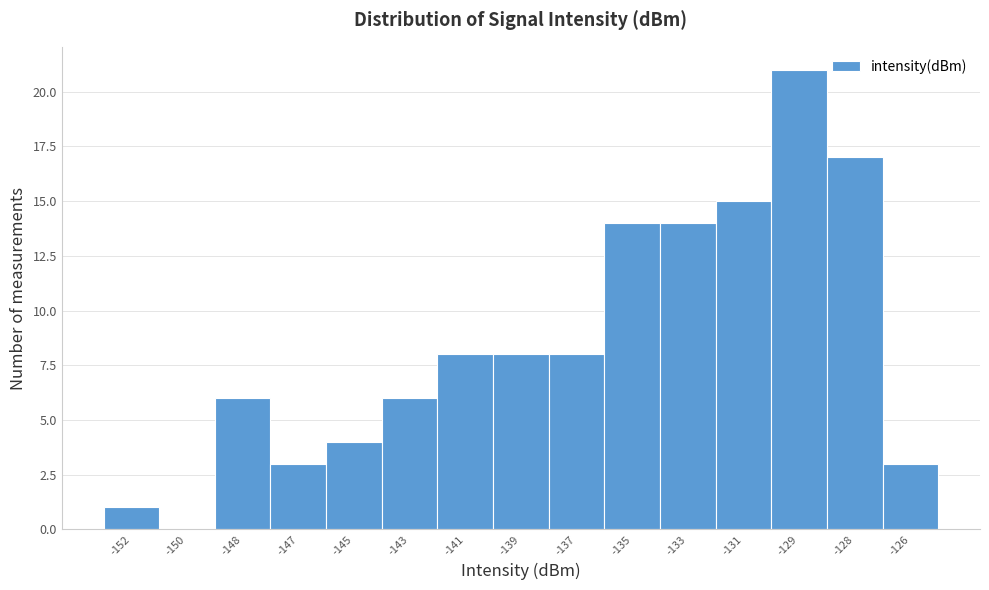

Reading left to right, what are all the values shown in this chart?

-152=1	-150=0	-148=6	-147=3	-145=4	-143=6	-141=8	-139=8	-137=8	-135=14	-133=14	-131=15	-129=21	-128=17	-126=3